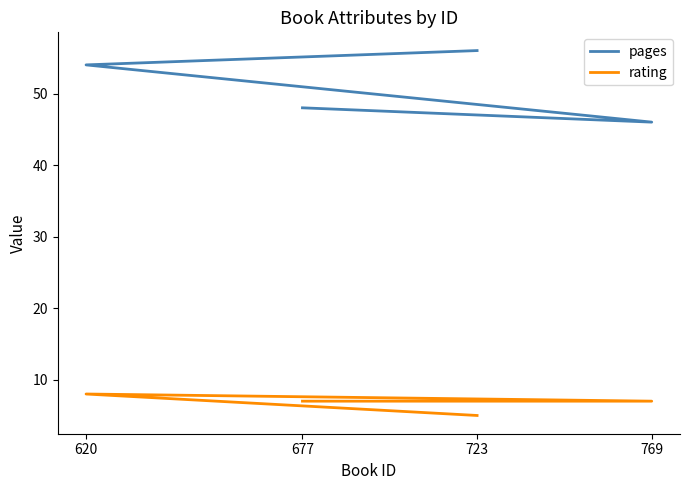

How many values in the rating series are below 7?

1